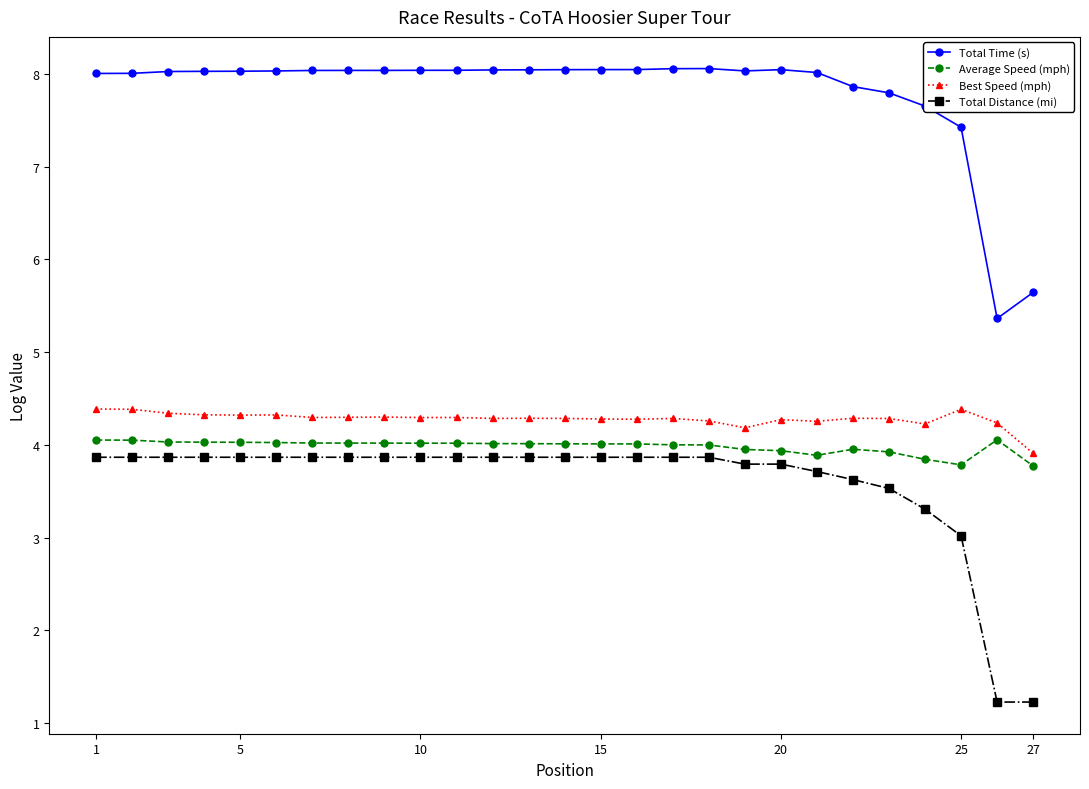

True or false: Total Time (s) and Best Speed (mph) intersect in this chart.

False